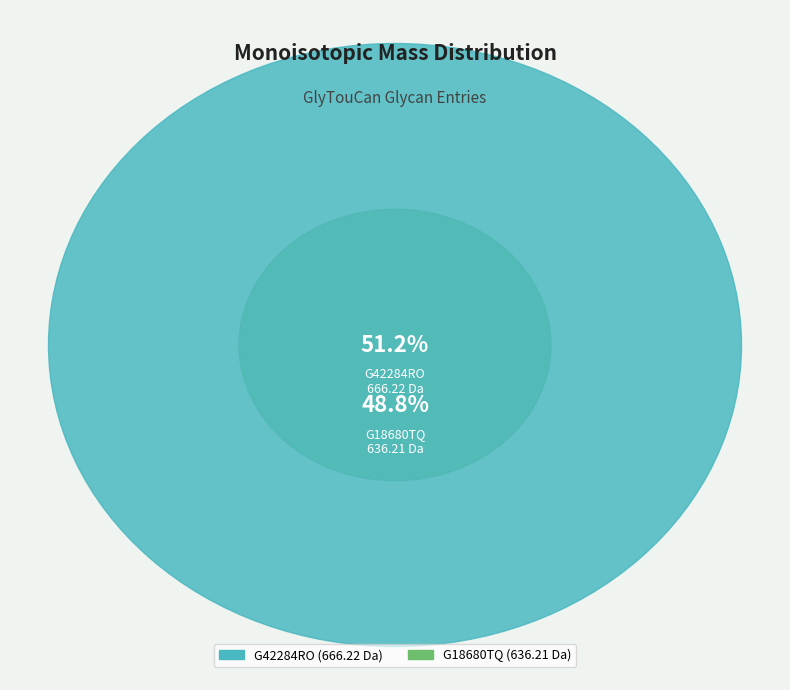

Count the number of slices in the pie.

2